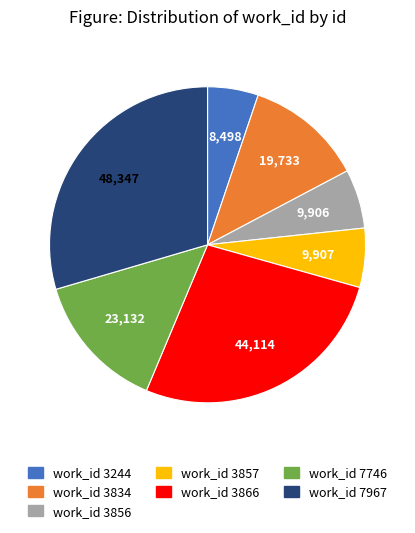

Is there any slice that represents more than half of the pie?

No